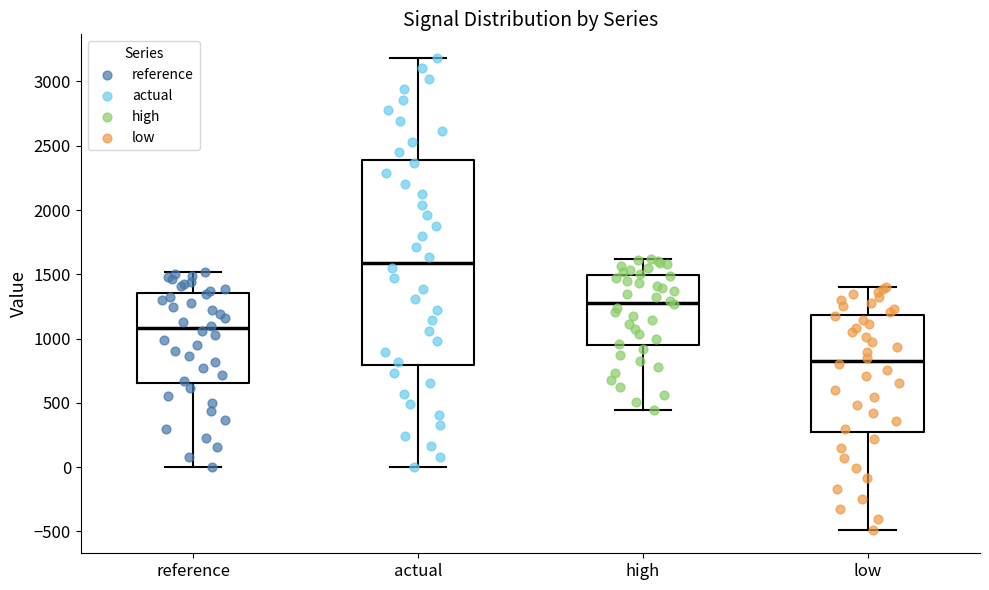

Reading left to right, read every box against the y-axis: the position of its median line, the range the box covers, and the ends of its whiskers. The values are not printed on the chart, so give them approximately, as read against the axis.

reference: median 1100, box 650 to 1350, whiskers 0 to 1500
actual: median 1600, box 800 to 2400, whiskers 0 to 3200
high: median 1300, box 950 to 1500, whiskers 450 to 1600
low: median 850, box 300 to 1200, whiskers -500 to 1400